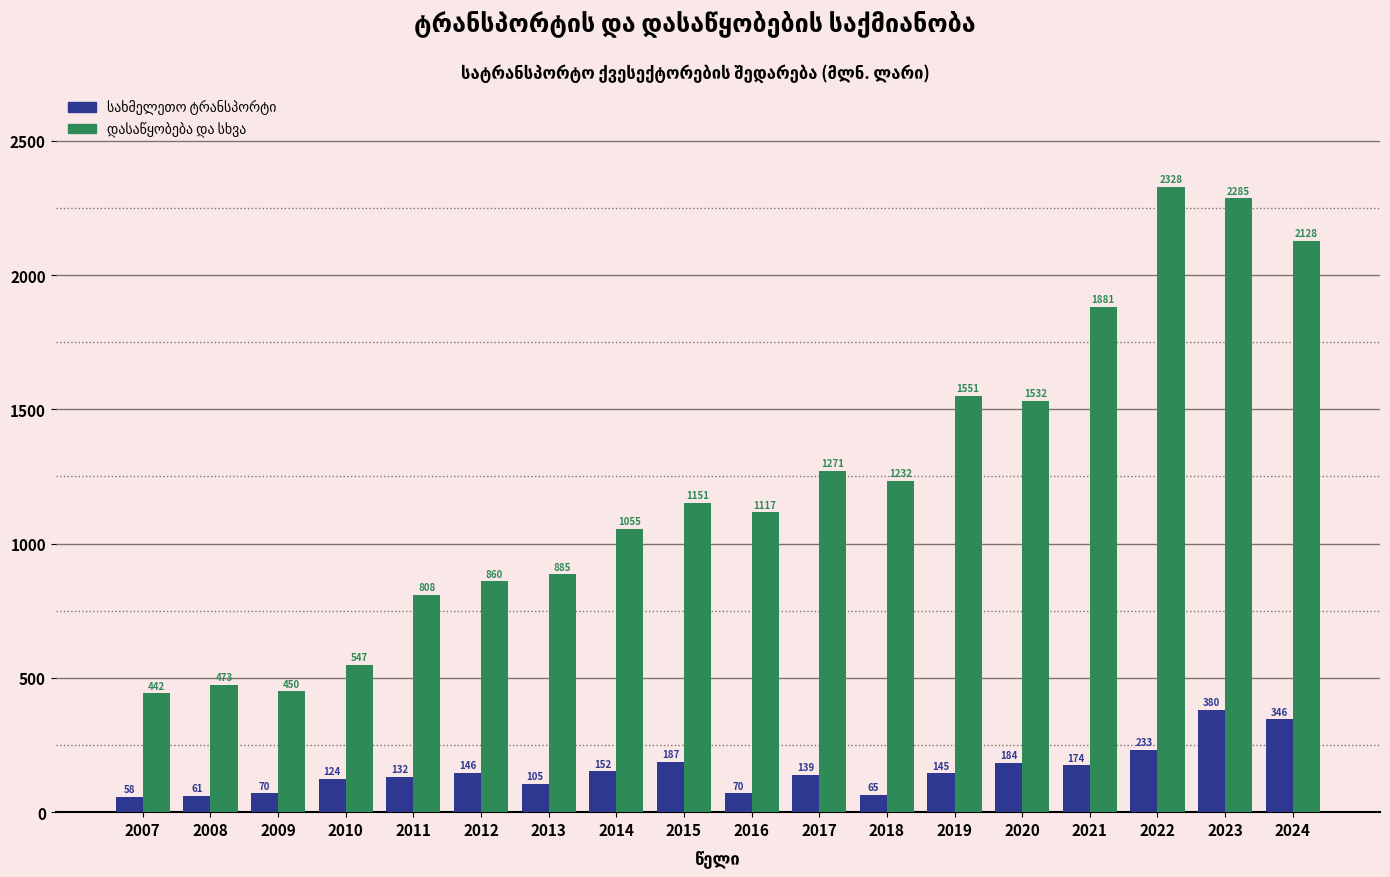

What is the greatest value displayed?

2327.8